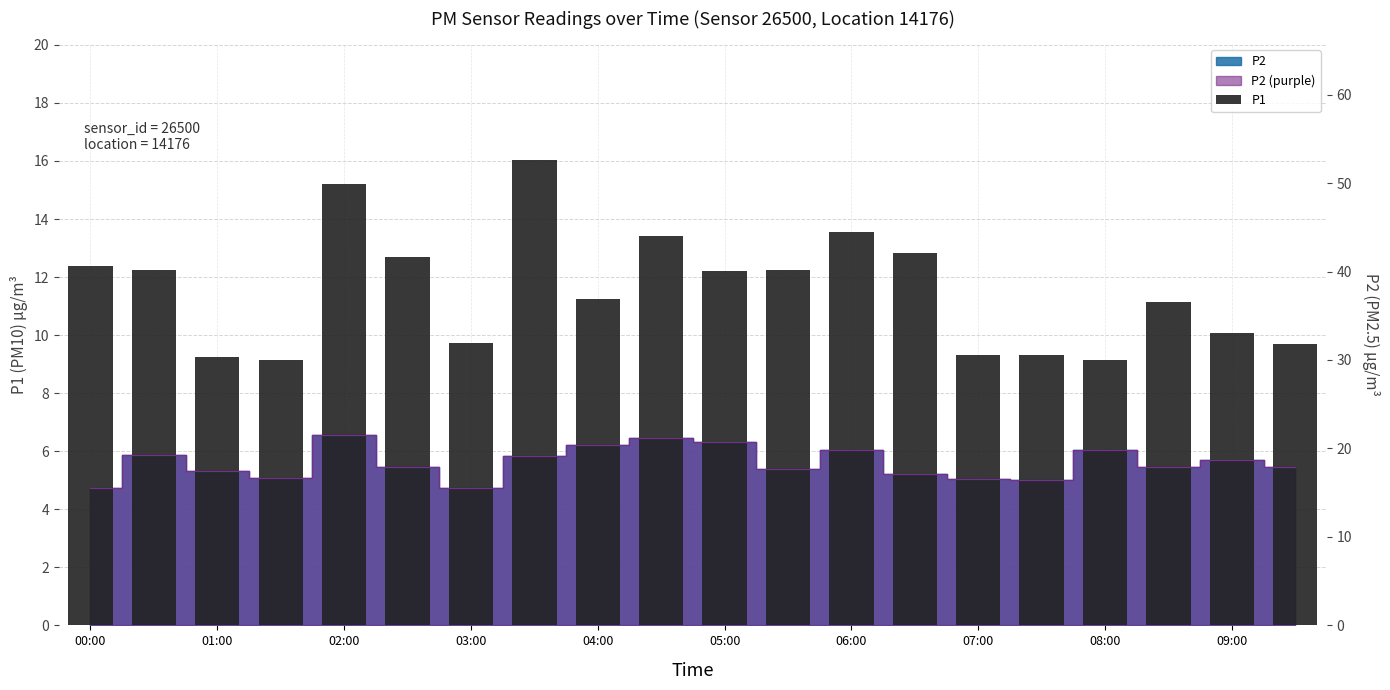

How many data points are less than 12?

10